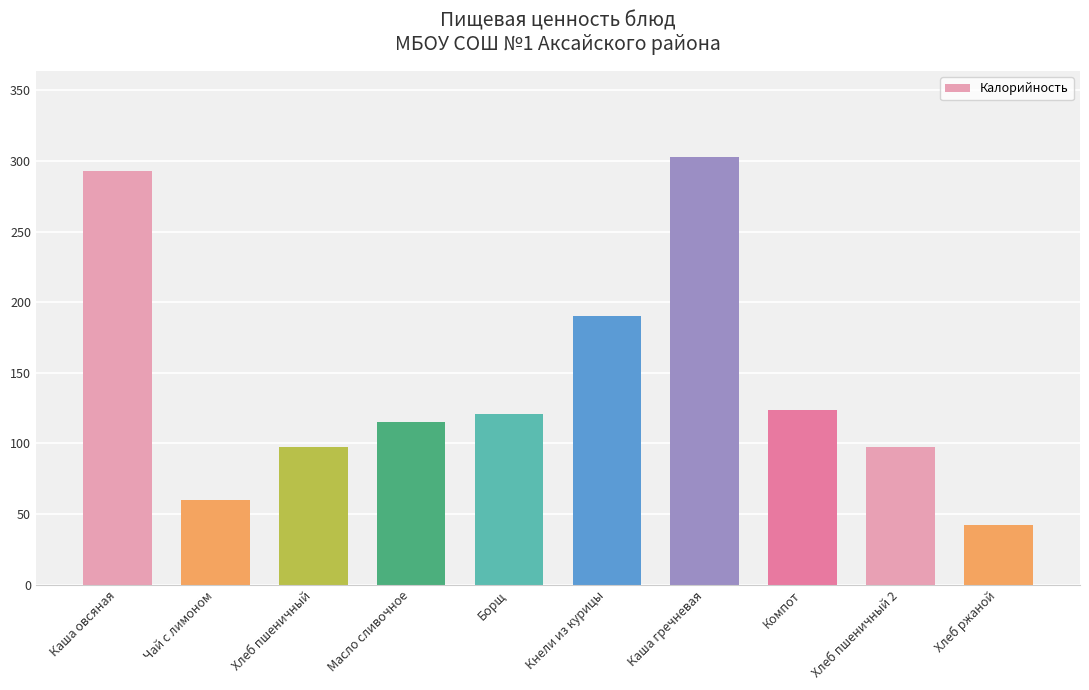

What is the label of the 9th bar from the right?

Чай с лимоном